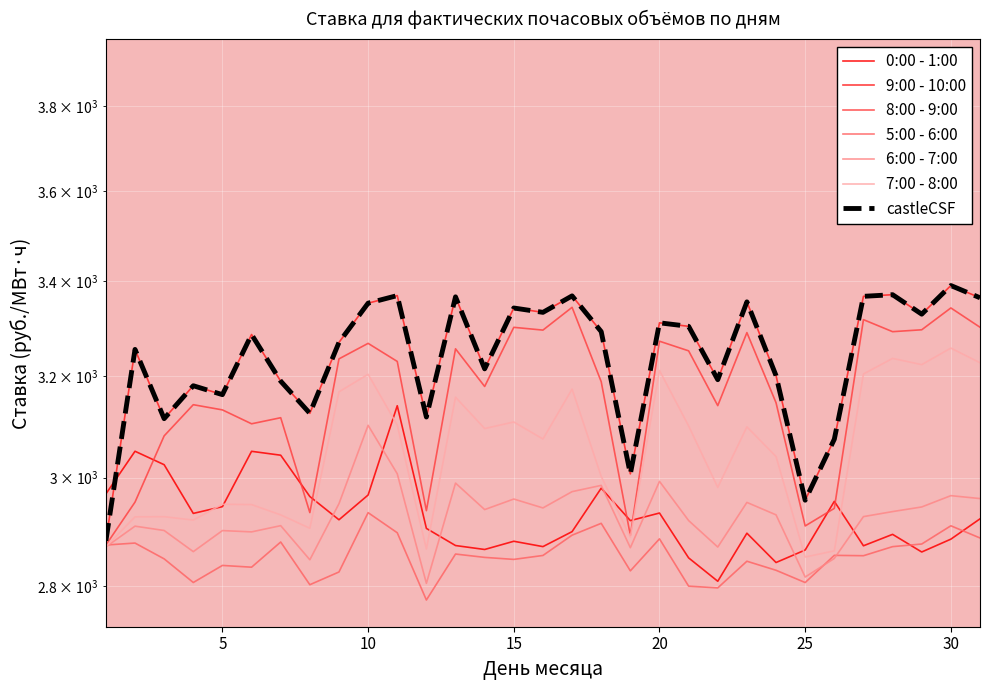

Reading right to left, transcribe all the data shown in this chart.

0:00 - 1:00: 2922.6	2885.0	2861.6	2893.9	2872.9	2955.3	2865.2	2842.5	2896.0	2808.8	2850.9	2933.4	2919.3	2980.1	2898.9	2871.4	2881.2	2866.2	2873.3	2904.8	3140.6	2967.2	2920.8	2964.4	3043.3	3050.8	2945.3	2932.7	3025.0	3051.0	2969.2
9:00 - 10:00: 3363.9	3390.2	3329.0	3370.5	3367.0	3074.4	2957.4	3201.3	3355.2	3193.1	3303.3	3310.7	3007.3	3292.3	3367.9	3332.8	3342.1	3215.2	3365.9	3118.2	3368.6	3352.4	3269.7	3125.5	3190.1	3286.2	3162.8	3180.8	3114.9	3255.2	2882.0
8:00 - 9:00: 3301.4	3342.2	3296.1	3292.1	3317.4	2942.1	2909.4	3146.6	3290.2	3140.8	3252.2	3272.2	2891.9	3189.0	3343.5	3295.4	3301.2	3179.3	3256.4	2937.8	3230.4	3267.7	3235.7	2934.2	3116.8	3104.7	3132.3	3142.7	3081.0	2953.8	2874.2
5:00 - 6:00: 2887.2	2909.7	2876.1	2871.3	2854.8	2855.5	2806.5	2828.5	2844.8	2797.0	2800.1	2885.6	2827.4	2914.2	2892.3	2855.3	2848.1	2851.8	2857.8	2775.5	2896.8	2934.1	2825.4	2802.6	2879.8	2834.0	2837.2	2806.6	2849.1	2877.9	2874.3
6:00 - 7:00: 2960.5	2966.0	2944.7	2936.1	2926.7	2849.9	2816.3	2930.0	2953.3	2870.6	2919.4	2993.1	2869.4	2985.4	2973.6	2942.9	2959.6	2939.8	2989.8	2805.0	3007.6	3101.8	2950.9	2847.5	2909.9	2898.4	2900.8	2862.2	2901.0	2909.0	2870.8
7:00 - 8:00: 3227.7	3257.9	3223.8	3236.6	3204.7	2863.7	2852.4	3040.8	3098.7	2981.7	3100.5	3211.8	2888.6	3002.6	3174.0	3074.8	3108.3	3095.4	3157.7	2867.0	3102.3	3204.0	3168.5	2905.1	2929.9	2949.2	2949.8	2920.3	2926.6	2926.3	2871.3